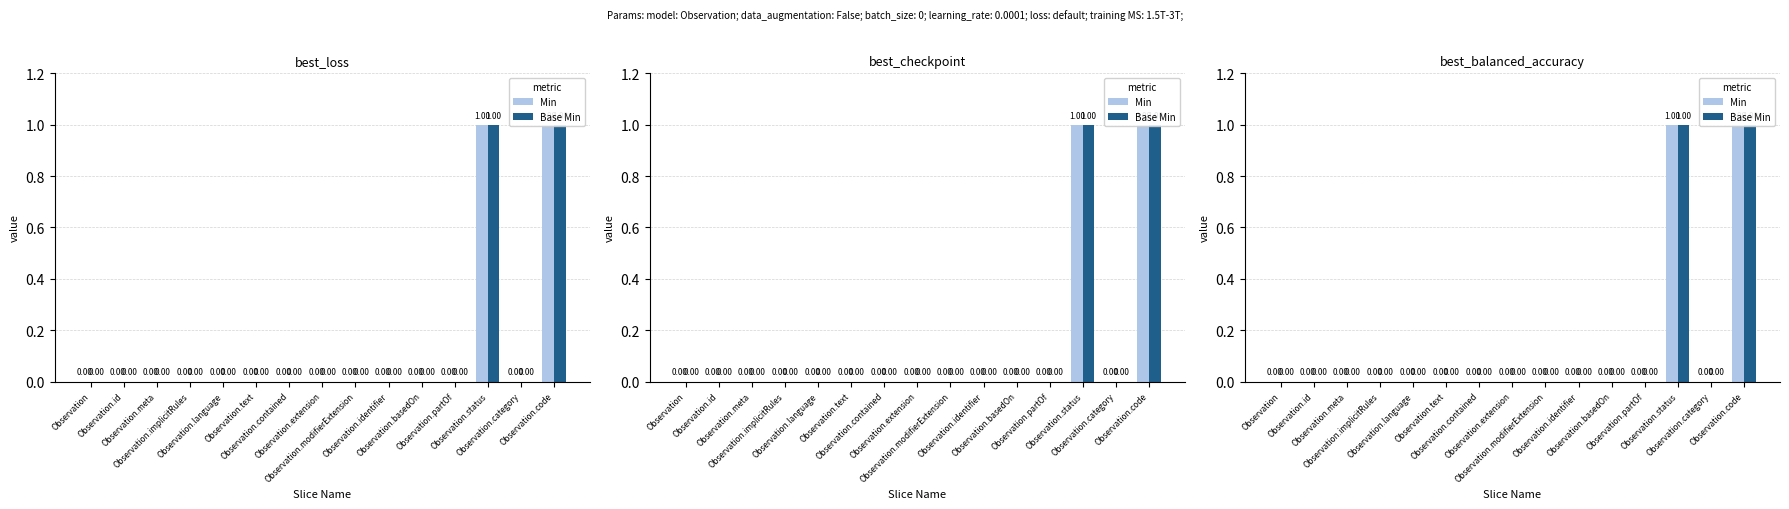

At Observation.basedOn, list the series in order from largest to smallest.

Min, Base Min